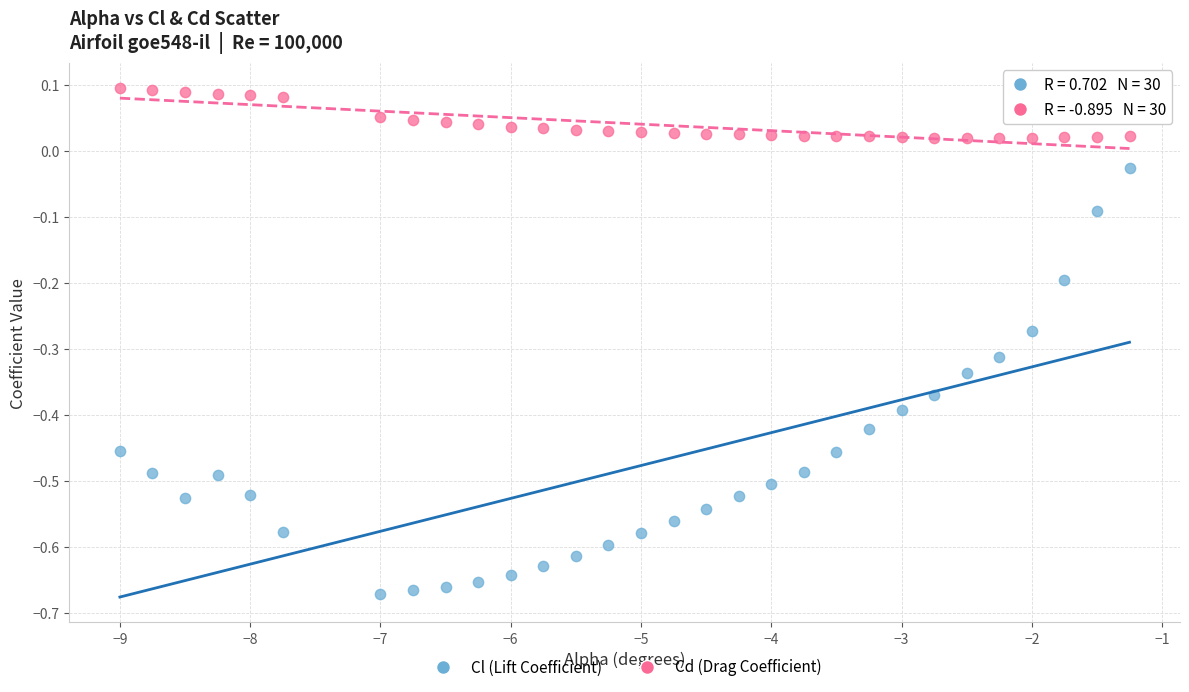

What are all the series names shown in the legend?

Cl (Lift Coefficient), Cd (Drag Coefficient)